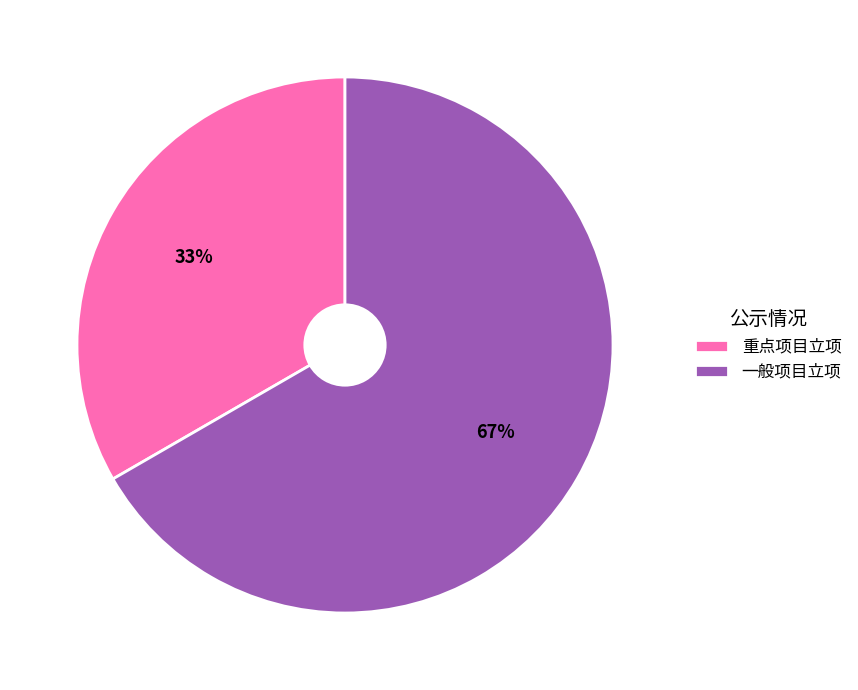

The 一般项目立项 slice represents 67% of the pie. True or false?

True